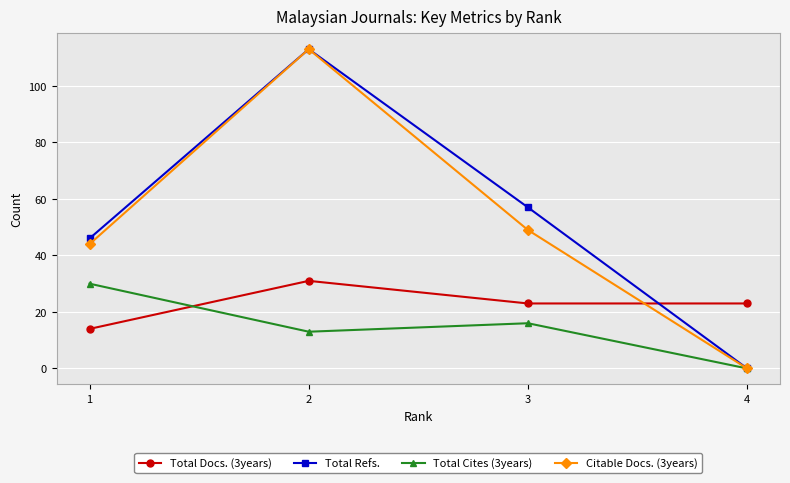

Is it true that Total Cites (3years) equals 39 at 1?

False